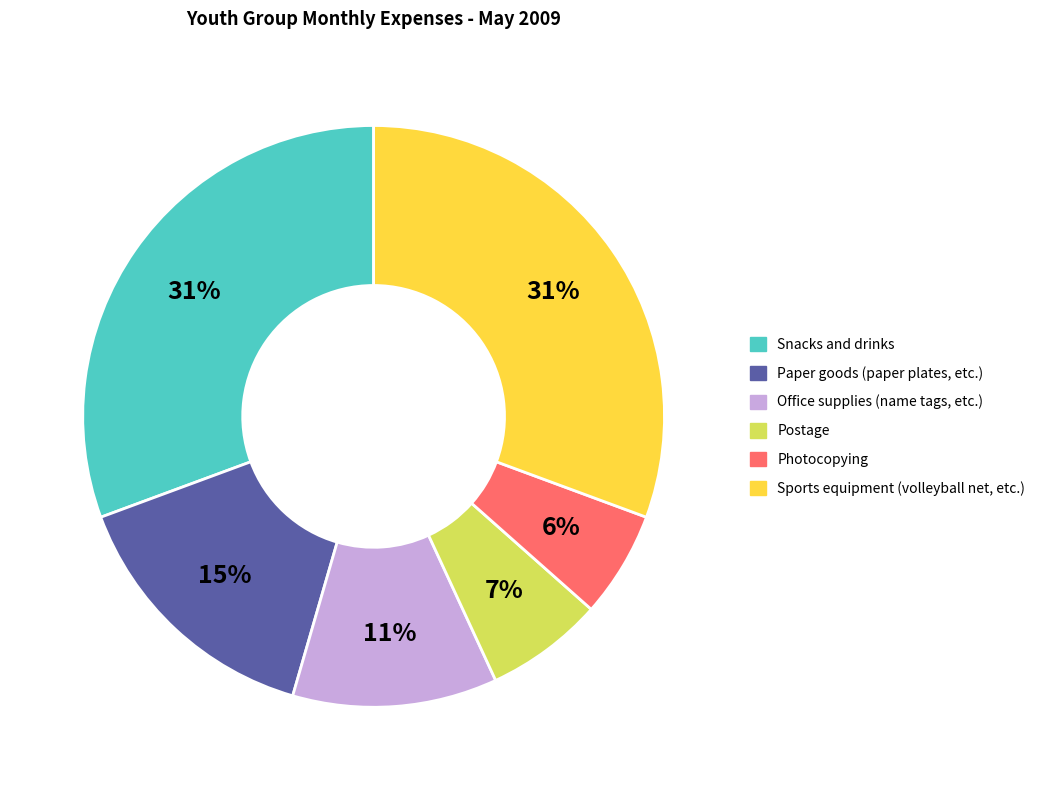

How many segments does this pie chart have?

6